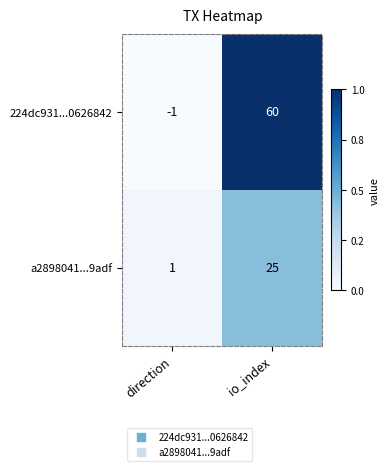

Rank the series by their maximum value, from highest to lowest.

224dc931...0626842, a2898041...9adf